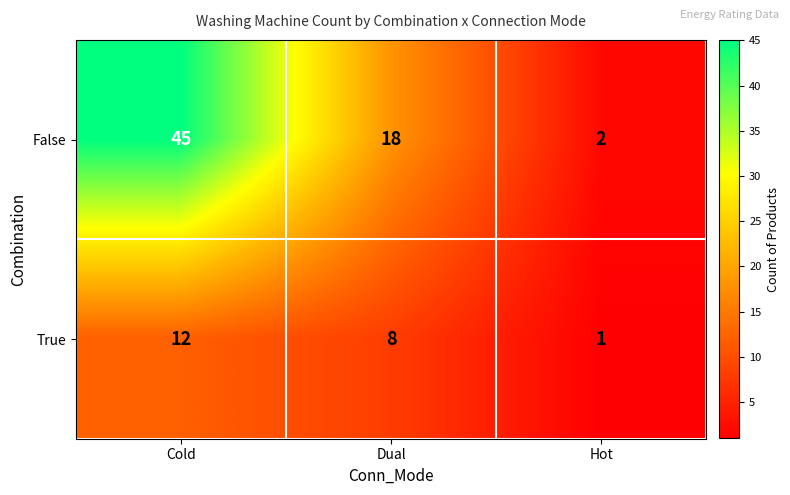

Which series changed the most between Cold and Dual?

False